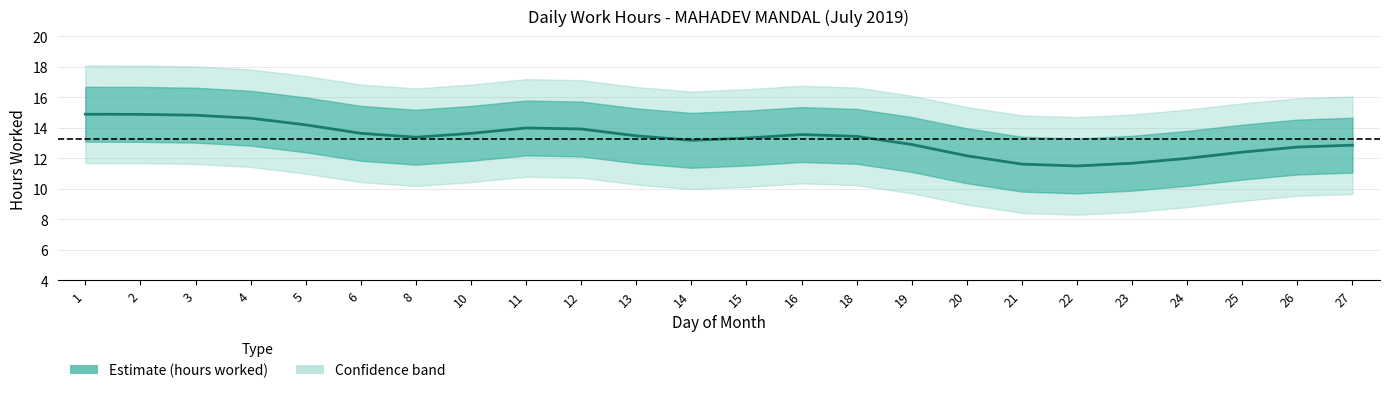

Which has a higher value, 10 or 19?

10